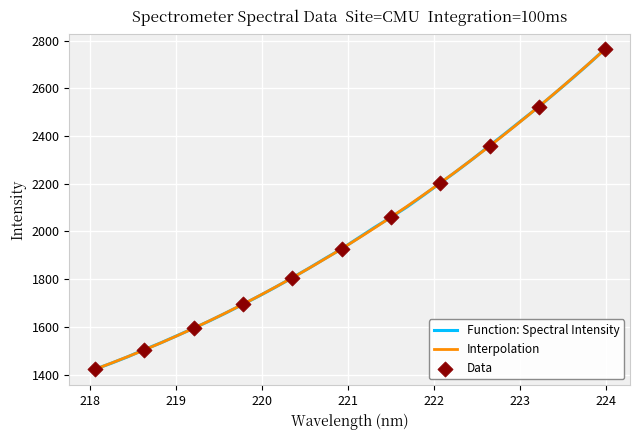

What is the change in value from 218.0596 to 222.8355?

+991.1